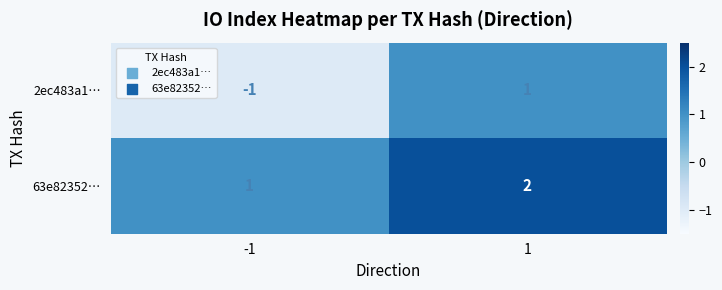

Rank the series by their maximum value, from highest to lowest.

63e82352…, 2ec483a1…